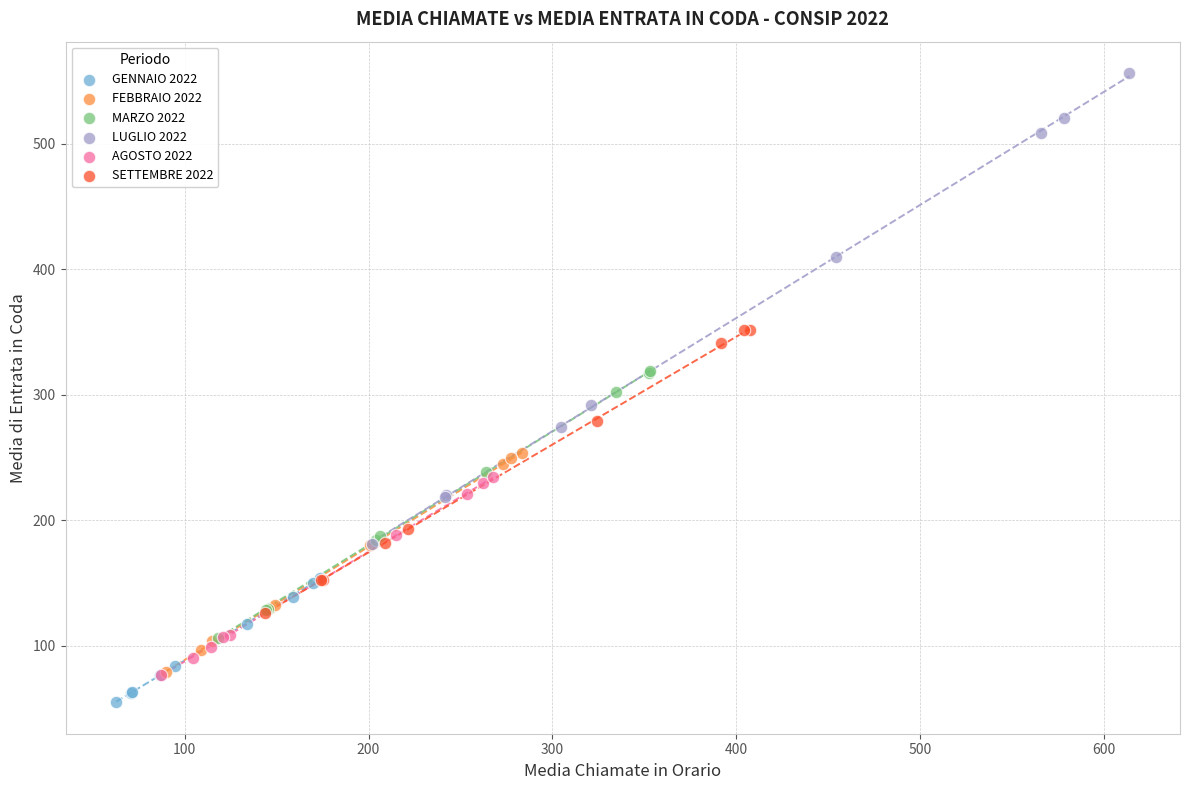

Which series reaches the maximum Y coordinate?

LUGLIO 2022